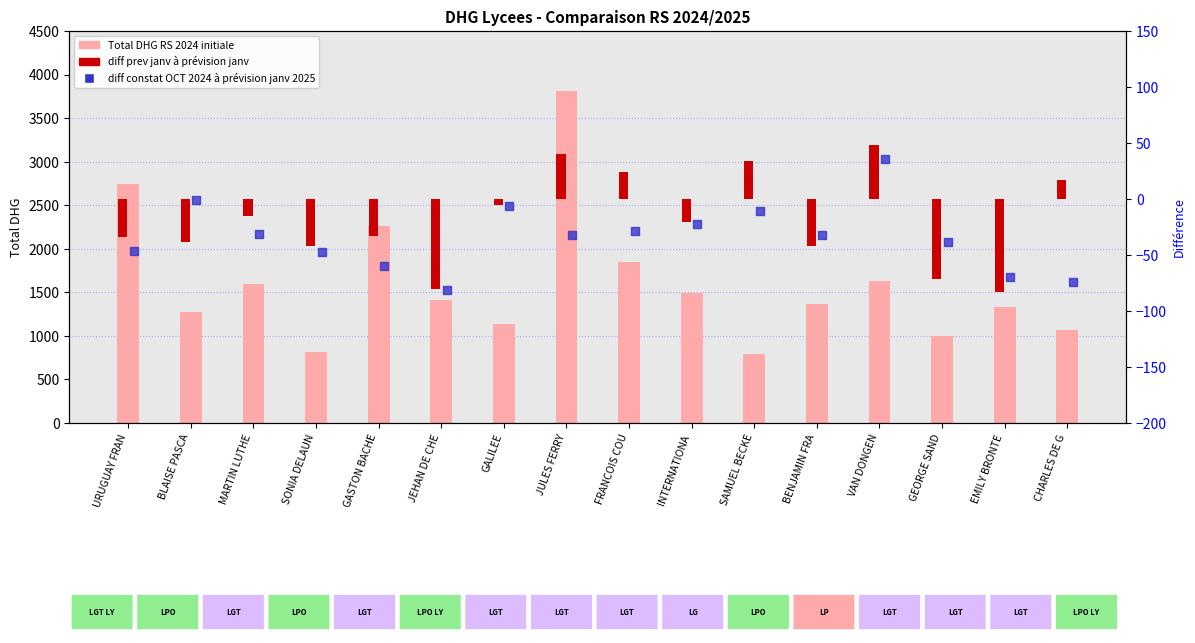

What is the total value across all series at VAN DONGEN?

1718.0